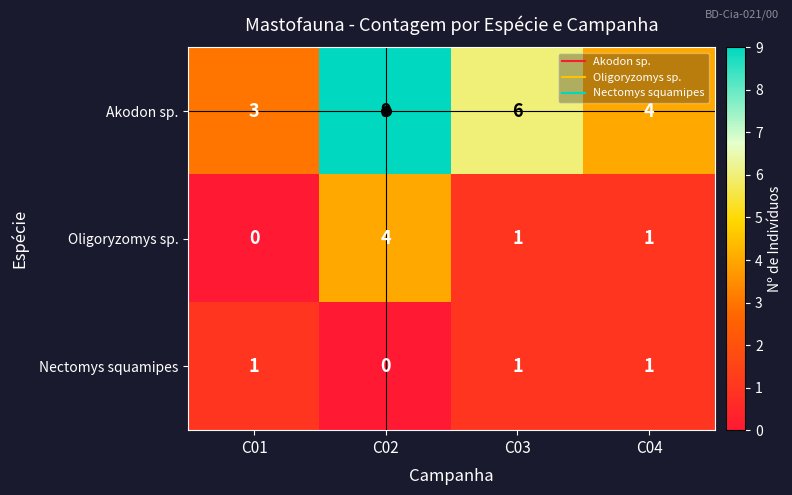

What is the difference between the maximum and minimum values in the Akodon sp. series?

6